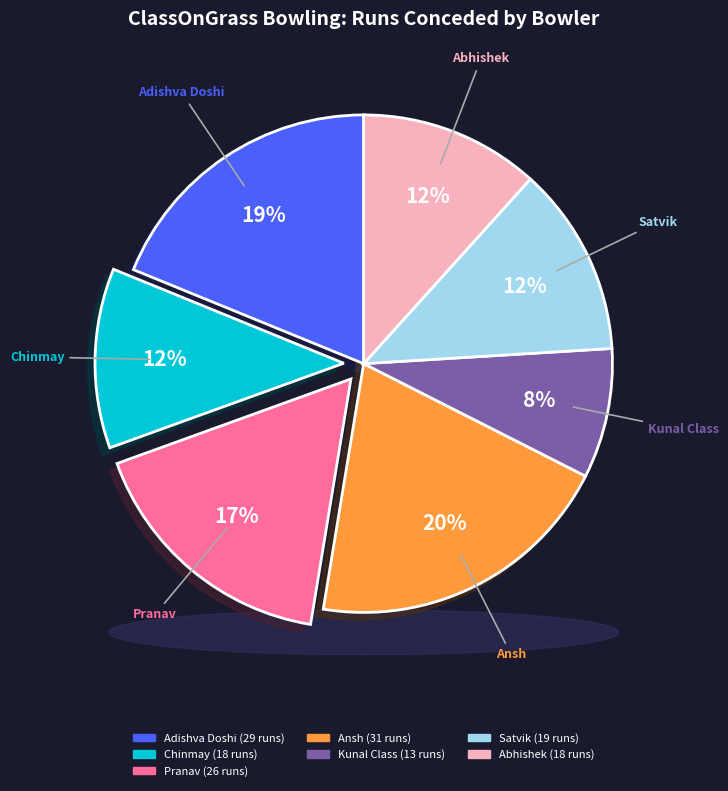

To the nearest percent, what percentage of the pie is Abhishek?

12%